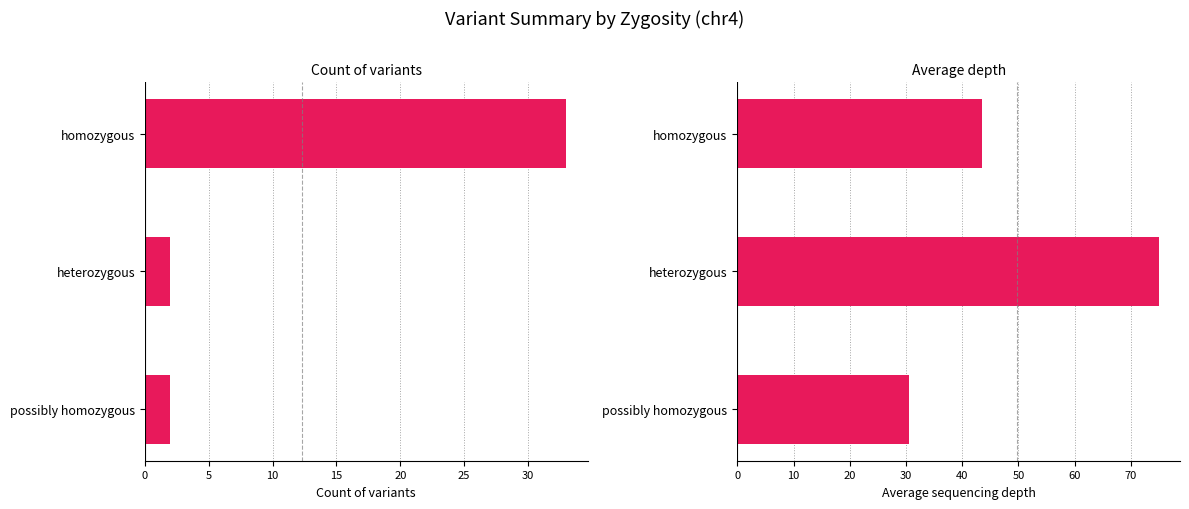

What is the highest value of the avg depth series?

75.0